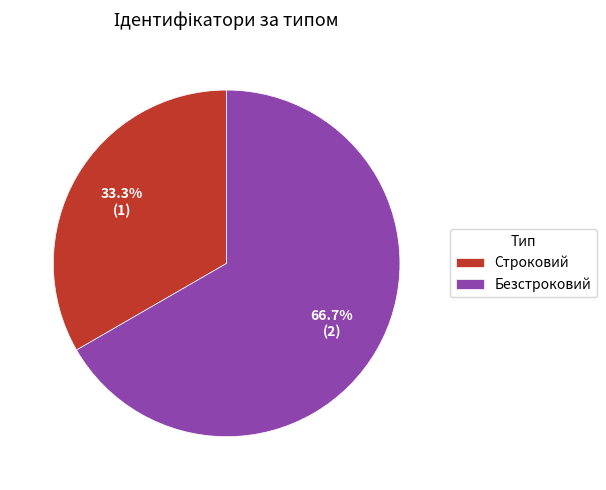

Count the number of slices in the pie.

2